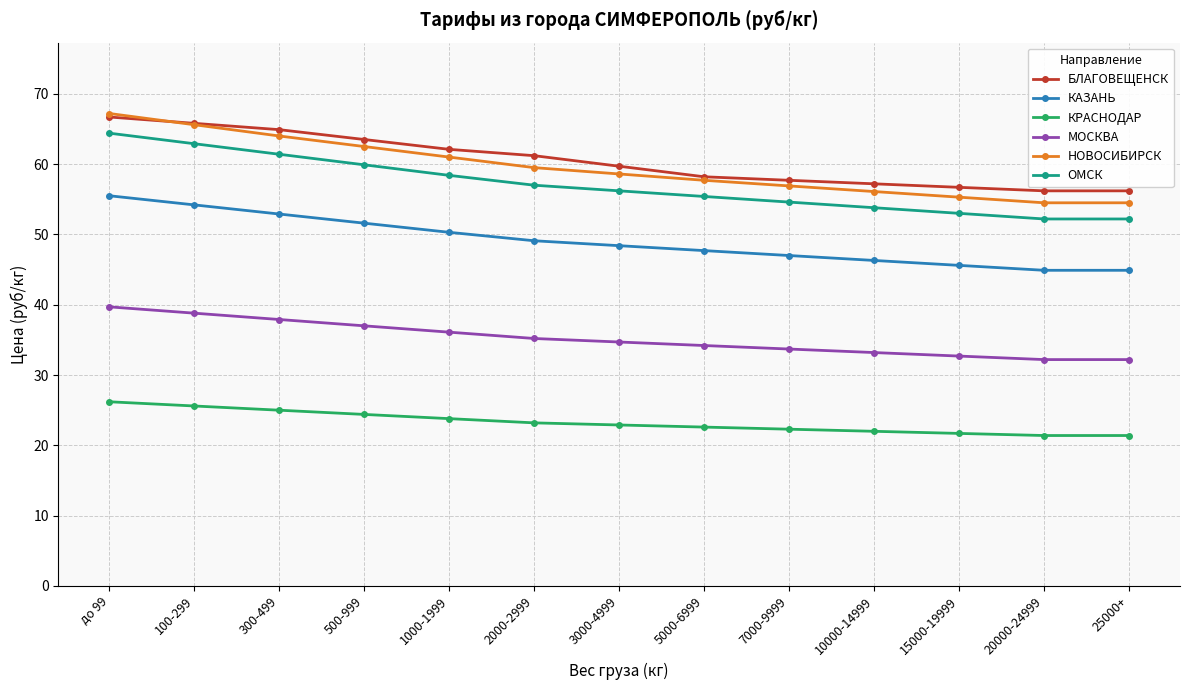

True or false: БЛАГОВЕЩЕНСК and КАЗАНЬ cross at least once.

False